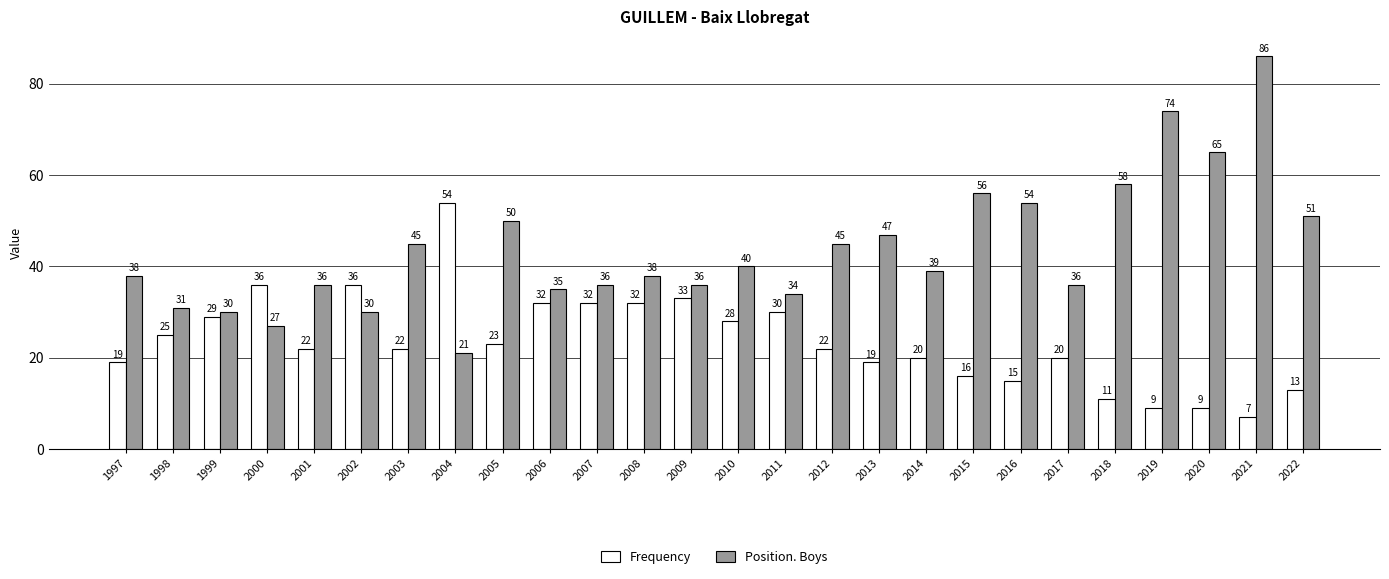

What is the difference between the maximum and minimum values in the Position. Boys series?

65